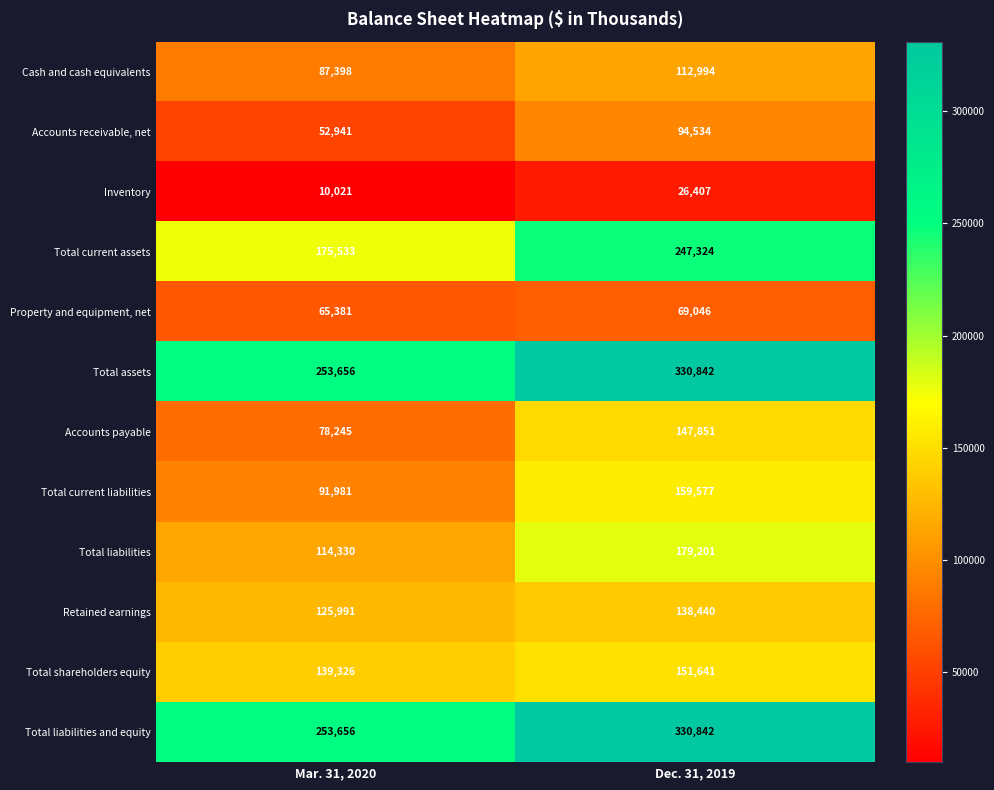

Reading left to right, what are all the values shown in this chart?

Cash and cash equivalents: Mar. 31, 2020=87398	Dec. 31, 2019=112994
Accounts receivable, net: Mar. 31, 2020=52941	Dec. 31, 2019=94534
Inventory: Mar. 31, 2020=10021	Dec. 31, 2019=26407
Total current assets: Mar. 31, 2020=175533	Dec. 31, 2019=247324
Property and equipment, net: Mar. 31, 2020=65381	Dec. 31, 2019=69046
Total assets: Mar. 31, 2020=253656	Dec. 31, 2019=330842
Accounts payable: Mar. 31, 2020=78245	Dec. 31, 2019=147851
Total current liabilities: Mar. 31, 2020=91981	Dec. 31, 2019=159577
Total liabilities: Mar. 31, 2020=114330	Dec. 31, 2019=179201
Retained earnings: Mar. 31, 2020=125991	Dec. 31, 2019=138440
Total shareholders equity: Mar. 31, 2020=139326	Dec. 31, 2019=151641
Total liabilities and equity: Mar. 31, 2020=253656	Dec. 31, 2019=330842